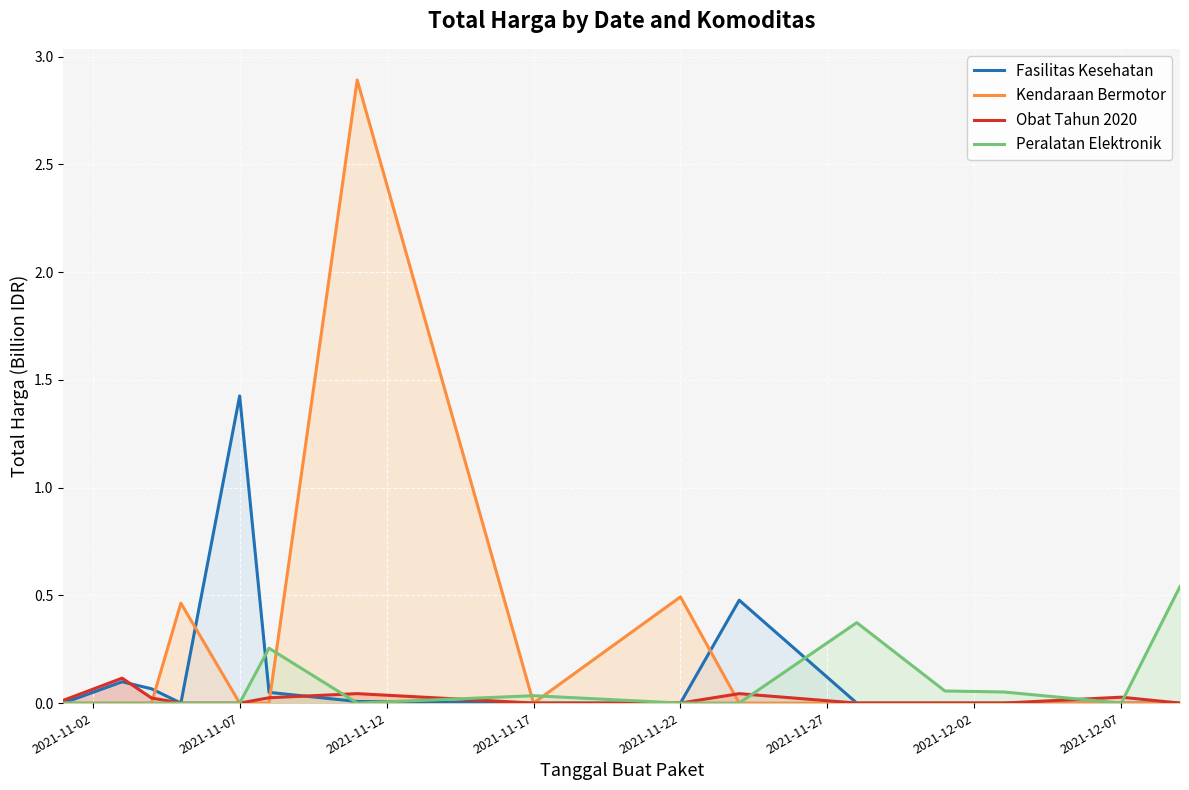

At which label does Fasilitas Kesehatan reach its peak?

2021-11-07